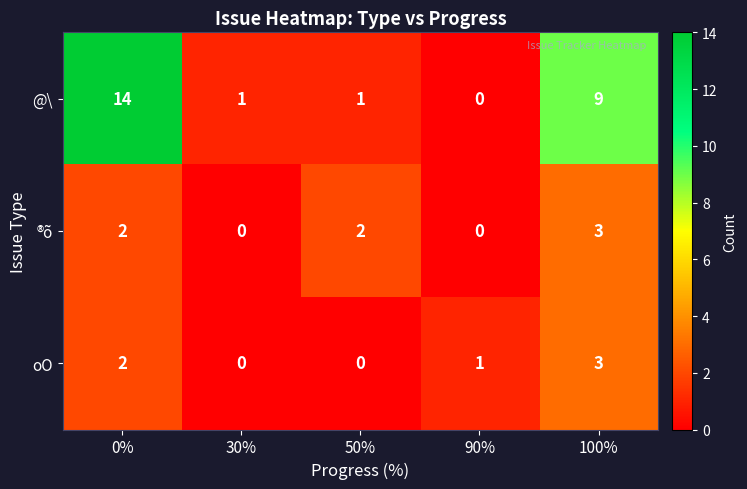

How many data points in ®õ are less than 2?

2